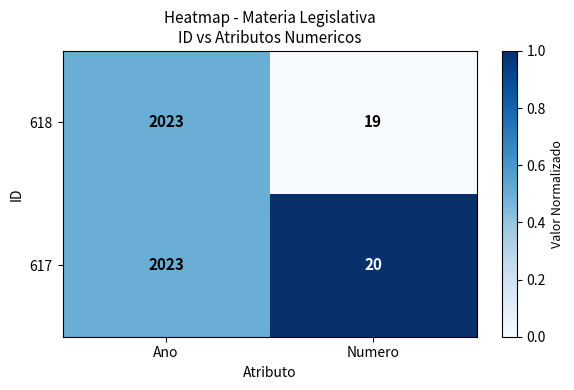

At Numero, list the series in order from smallest to largest.

618, 617